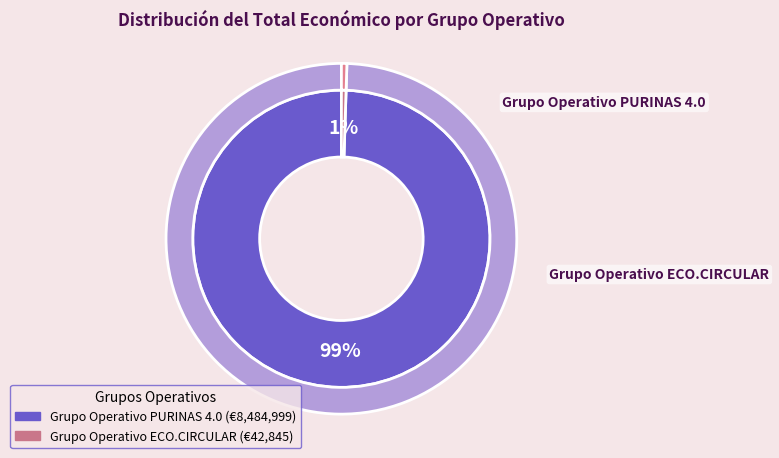

To the nearest percent, what portion does Grupo Operativo PURINAS 4.0 represent?

99%